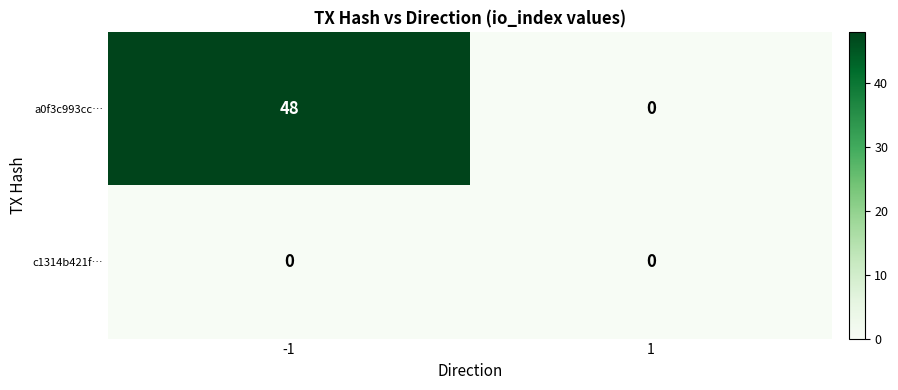

What is the maximum value for a0f3c993cc…?

48